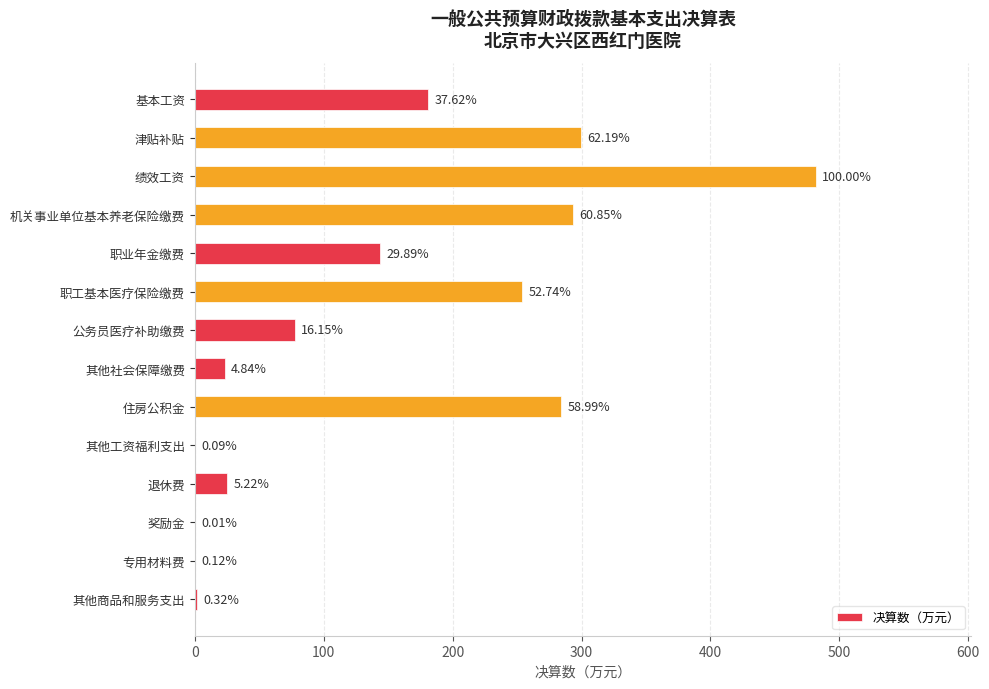

What is the greatest value displayed?

481.8